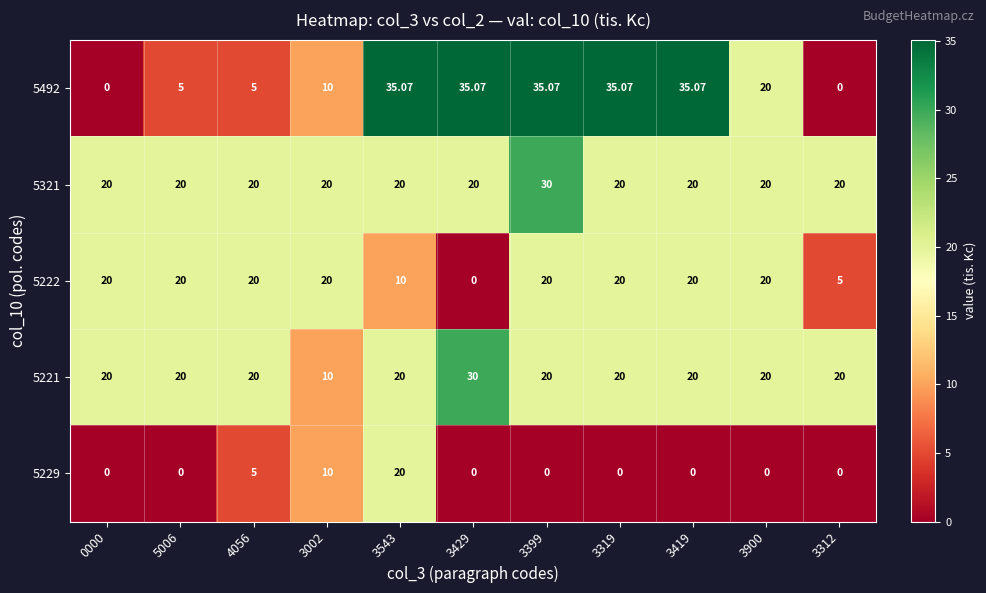

At how many categories does at least one series exceed 16?

11